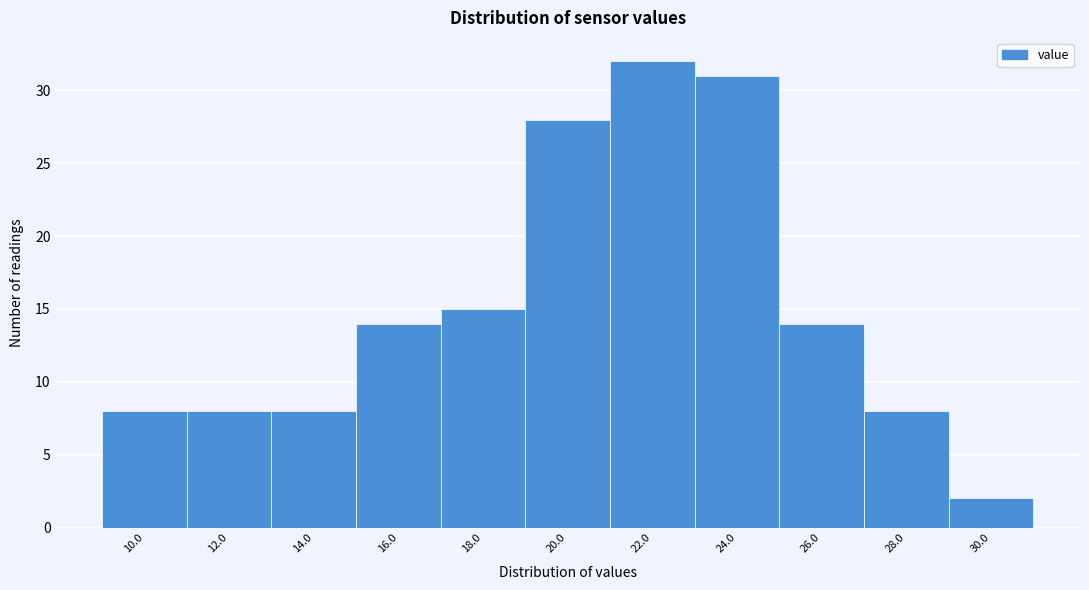

Reading right to left, what are all the values shown in this chart?

30.0=2	28.0=8	26.0=14	24.0=31	22.0=32	20.0=28	18.0=15	16.0=14	14.0=8	12.0=8	10.0=8